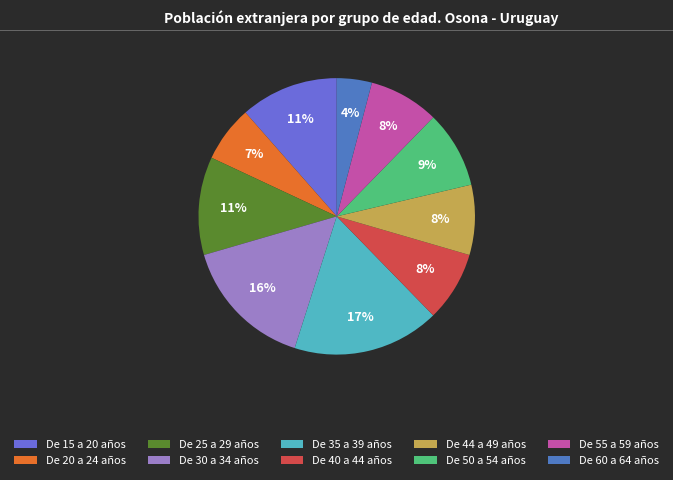

Rank the categories by value from highest to lowest.

De 35 a 39 años, De 30 a 34 años, De 15 a 20 años, De 25 a 29 años, De 50 a 54 años, De 40 a 44 años, De 44 a 49 años, De 55 a 59 años, De 20 a 24 años, De 60 a 64 años